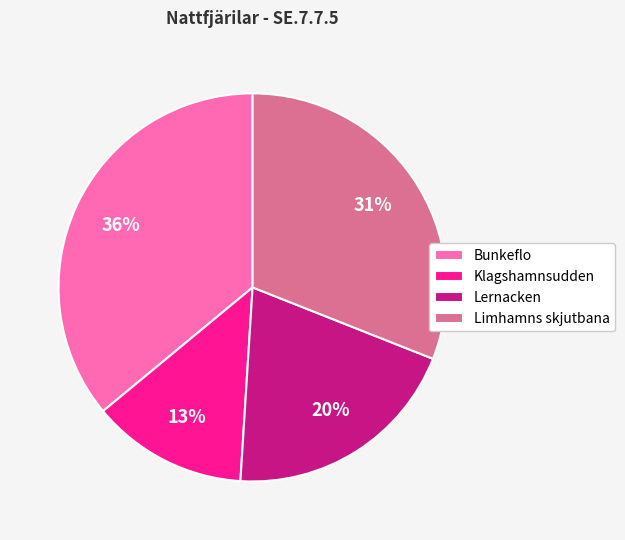

To the nearest percent, what is the difference between the Bunkeflo and Klagshamnsudden slice percentages?

23%